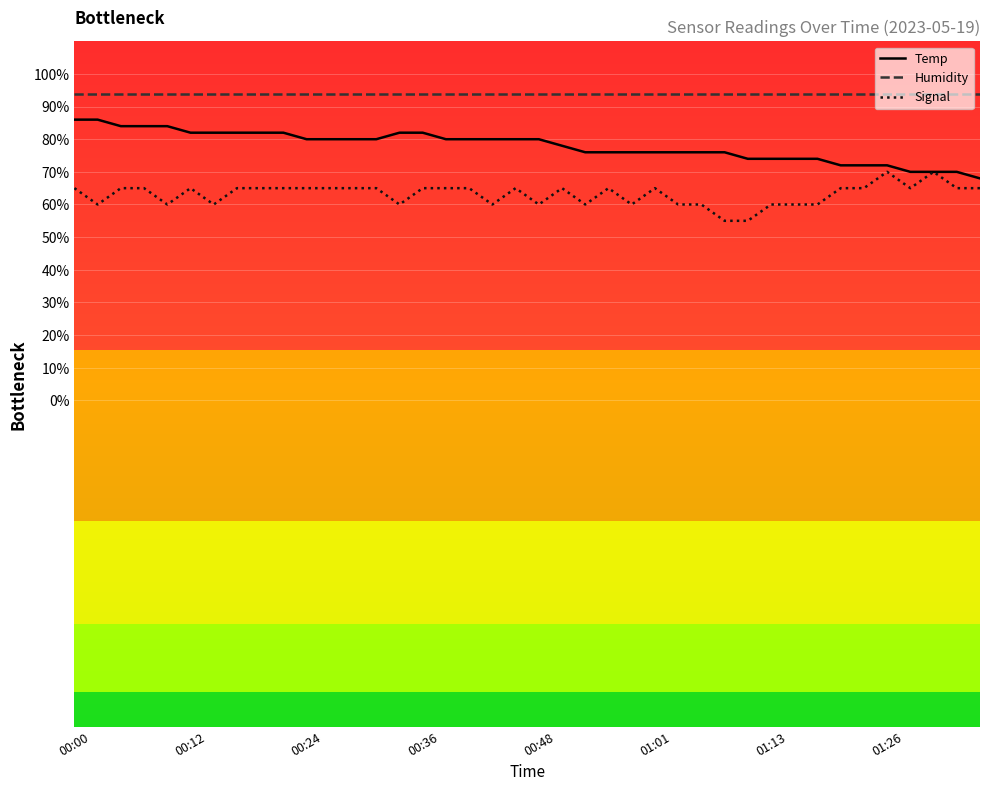

True or false: Humidity and Signal cross at least once.

False